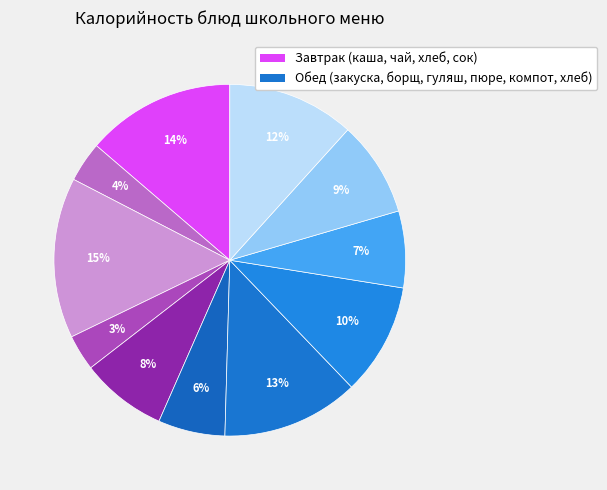

Count the number of slices in the pie.

11